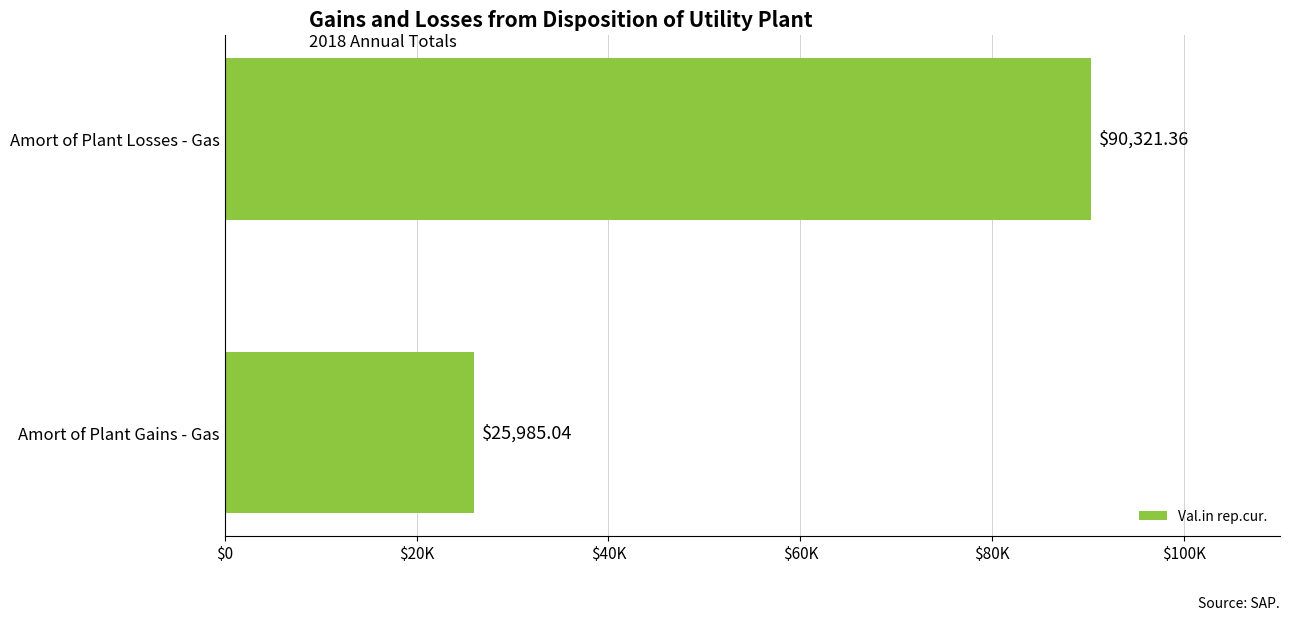

Does the chart contain stacked bars?

No